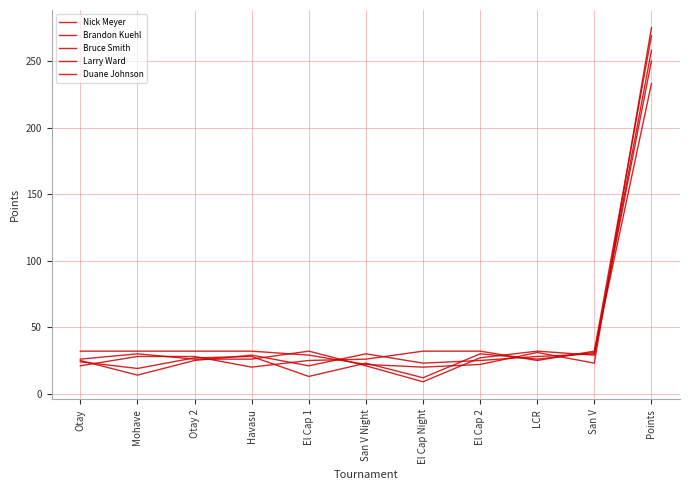

Count the number of categories in the chart.

11